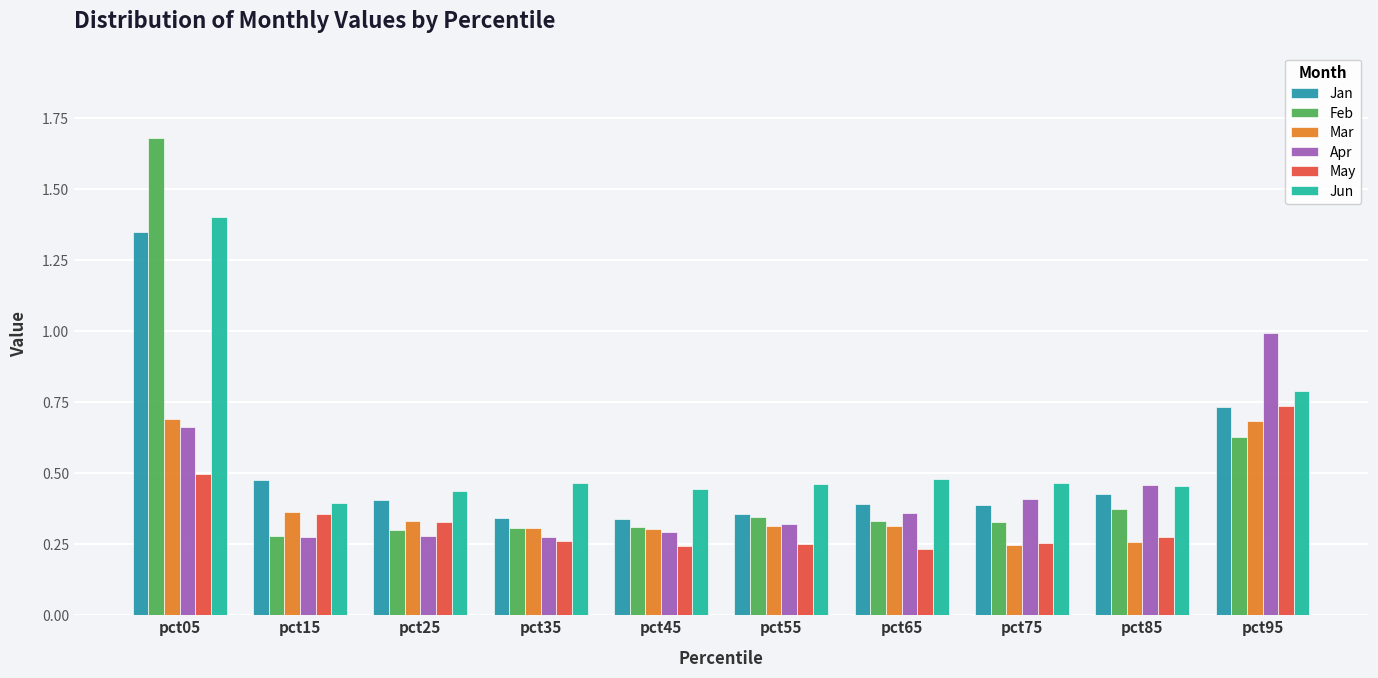

Is it true that Apr equals 0.1 at pct35?

False